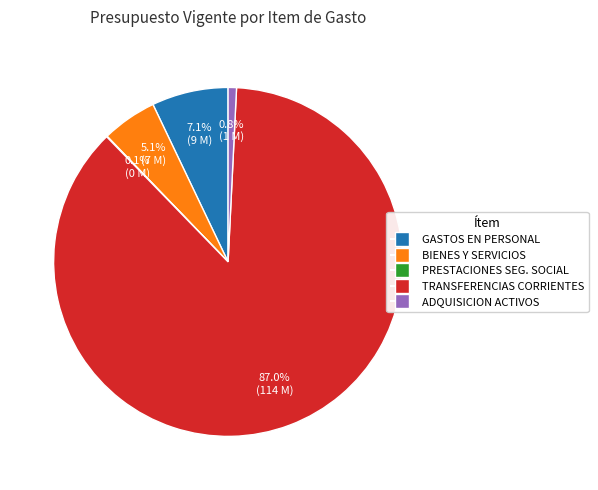

What is the largest slice in the pie chart?

TRANSFERENCIAS CORRIENTES